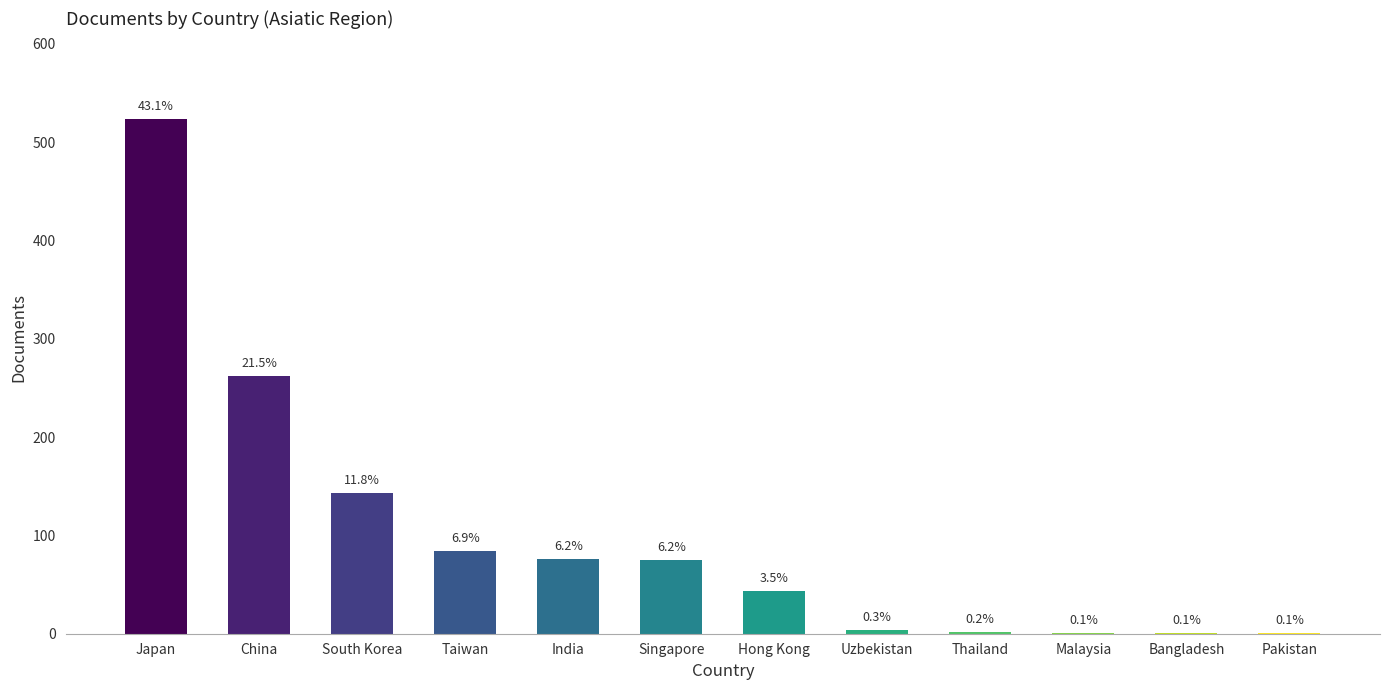

Reading left to right, transcribe all the data shown in this chart.

524	262	143	84	76	75	43	4	2	1	1	1